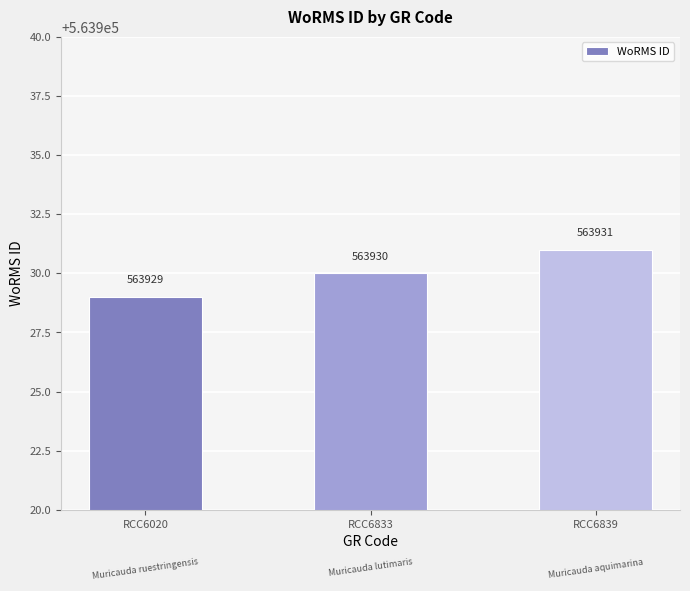

What is the approximate value at RCC6839?

563931